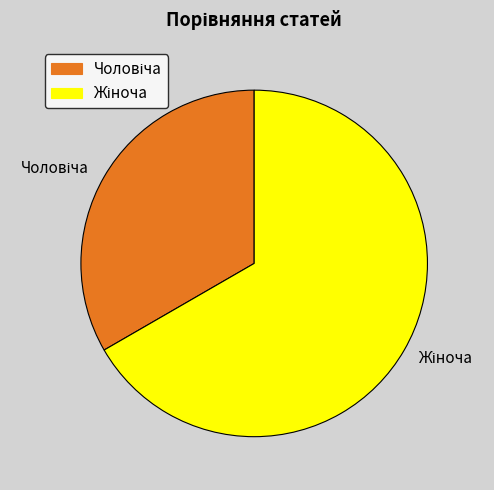

What percentage is the Чоловіча slice, to the nearest percent?

33%